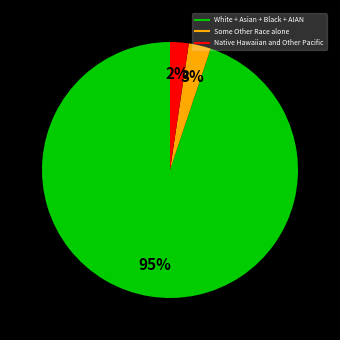

To the nearest percent, what is the average slice percentage?

33%